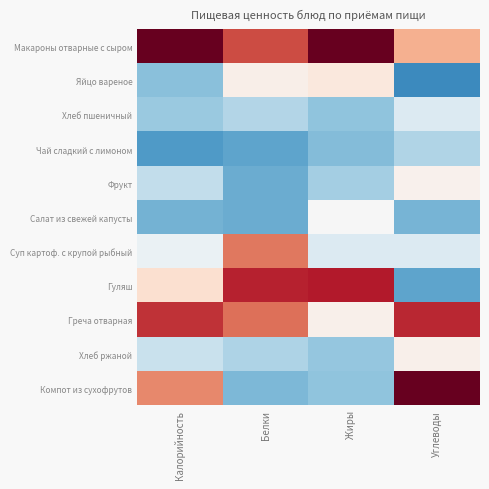

Reading left to right, extract all data points from this chart.

Макароны отварные с сыром: Калорийность=2.0	Белки=1.3	Жиры=2.3	Углеводы=0.7
Яйцо вареное: Калорийность=-0.8	Белки=0.1	Жиры=0.2	Углеводы=-1.3
Хлеб пшеничный: Калорийность=-0.7	Белки=-0.6	Жиры=-0.8	Углеводы=-0.3
Чай сладкий с лимоном: Калорийность=-1.1	Белки=-1.1	Жиры=-0.9	Углеводы=-0.6
Фрукт: Калорийность=-0.5	Белки=-1.0	Жиры=-0.7	Углеводы=0.1
Салат из свежей капусты: Калорийность=-0.9	Белки=-1.0	Жиры=-0.0	Углеводы=-0.9
Суп картоф. с крупой рыбный: Калорийность=-0.1	Белки=1.0	Жиры=-0.3	Углеводы=-0.3
Гуляш: Калорийность=0.3	Белки=1.5	Жиры=1.6	Углеводы=-1.1
Греча отварная: Калорийность=1.4	Белки=1.1	Жиры=0.1	Углеводы=1.5
Хлеб ржаной: Калорийность=-0.4	Белки=-0.6	Жиры=-0.8	Углеводы=0.1
Компот из сухофрутов: Калорийность=1.0	Белки=-0.9	Жиры=-0.8	Углеводы=2.0